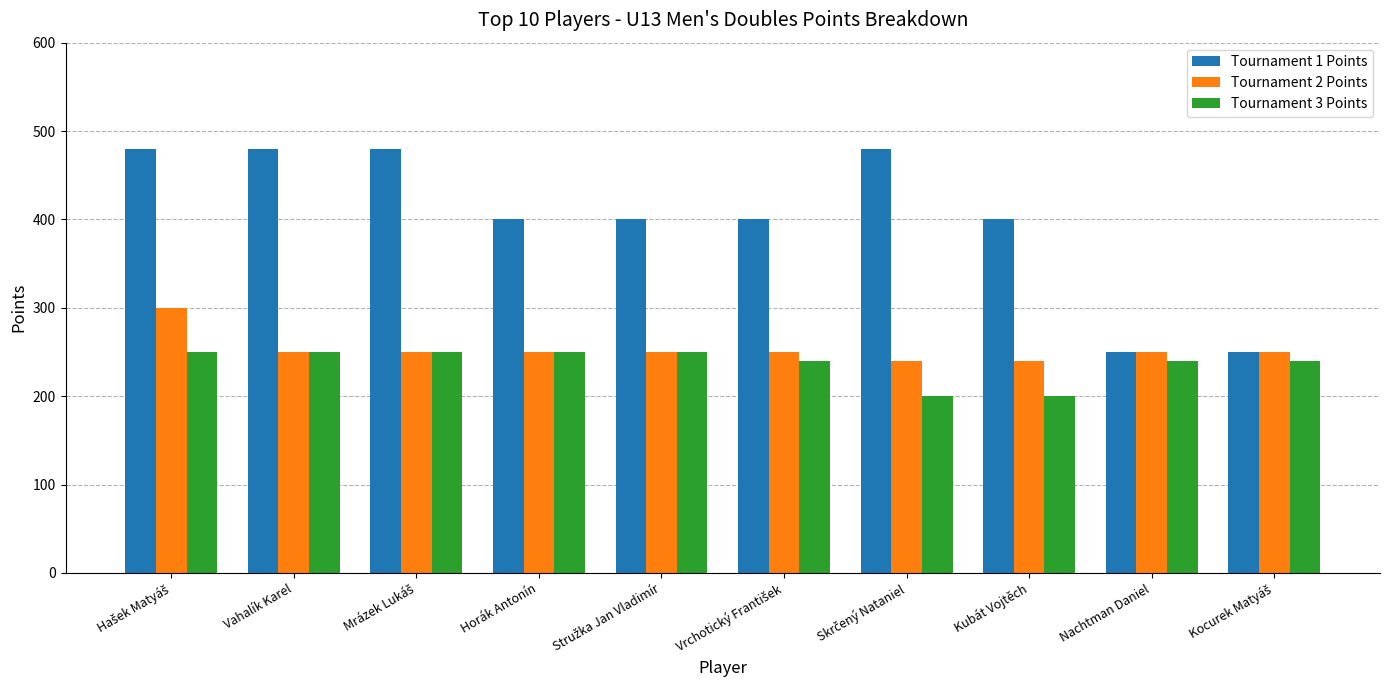

How many Tournament 1 Points values are between 400 and 480?

8